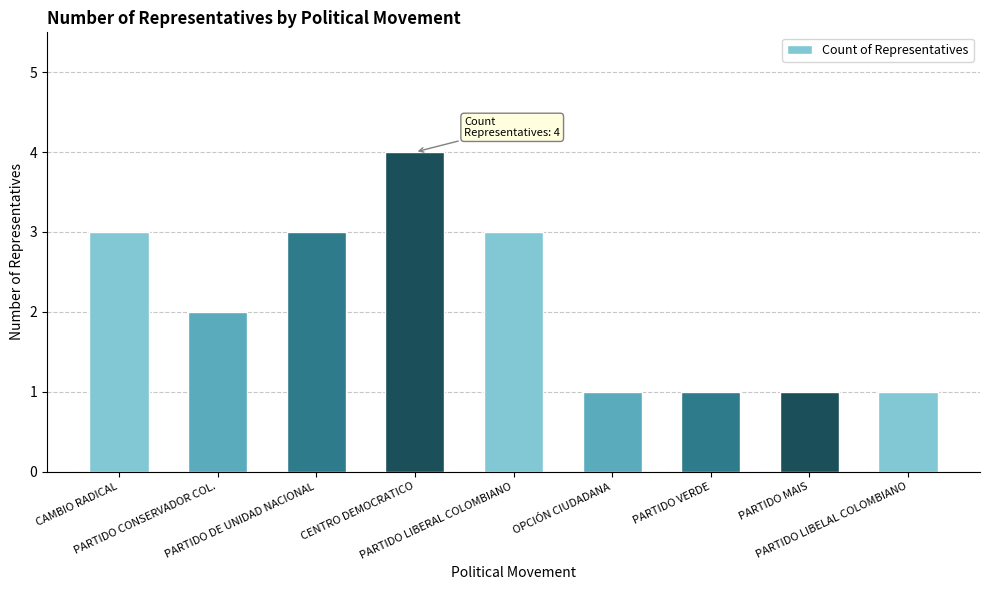

Are the bars grouped side by side (vs. stacked)?

No